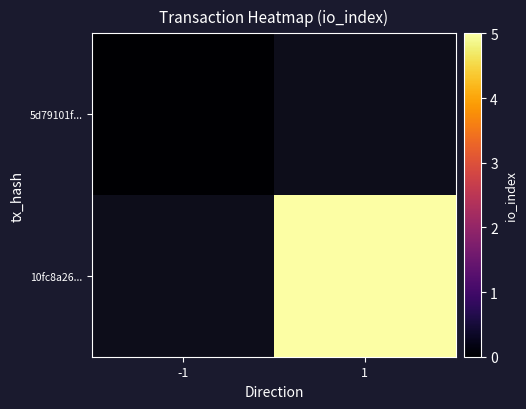

Count the number of data series in this chart.

2